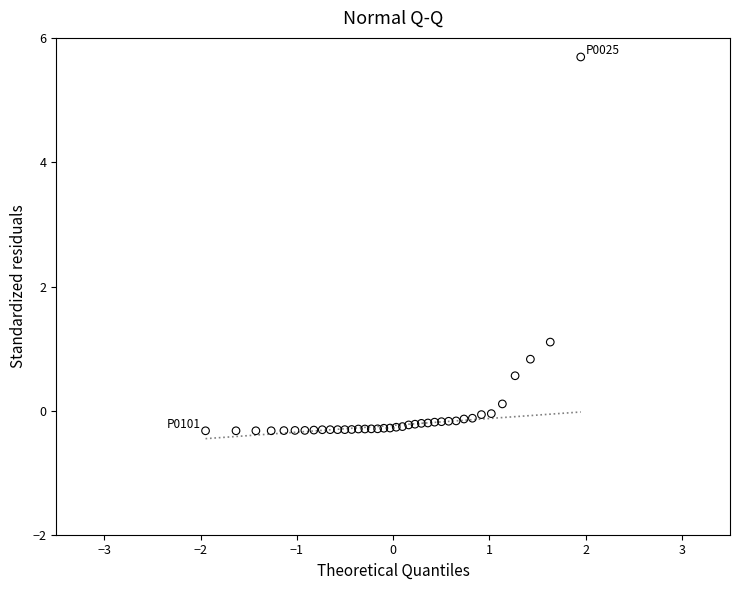

What Y value in the scatter plot is closest to 2?

1.1